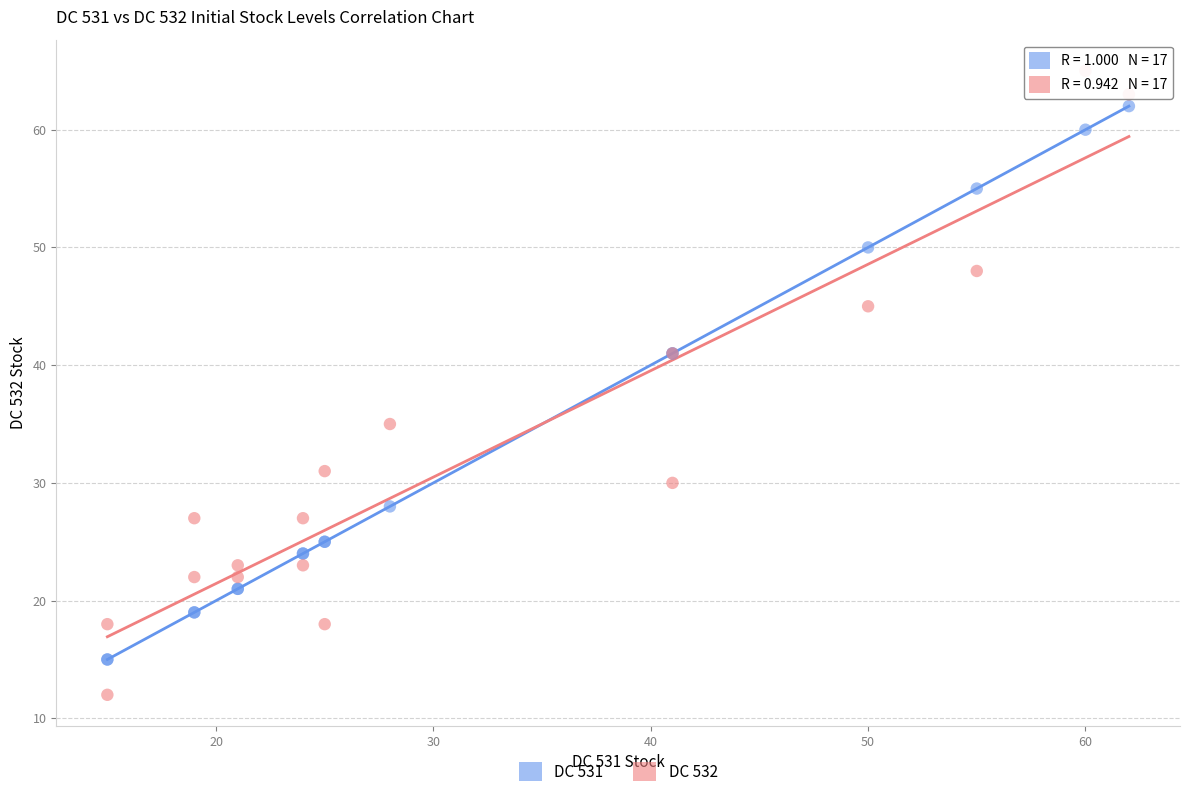

Which series contains the lowest Y value?

DC 532